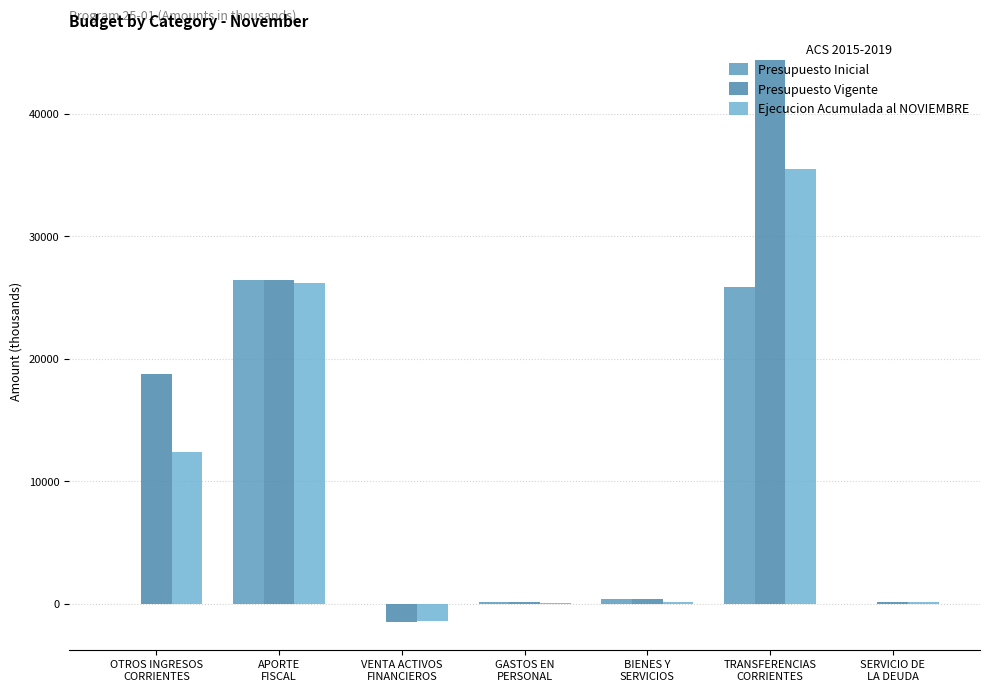

Is the value of Presupuesto Vigente at GASTOS EN
PERSONAL greater than the value of Ejecucion Acumulada al NOVIEMBRE at BIENES Y
SERVICIOS?

No